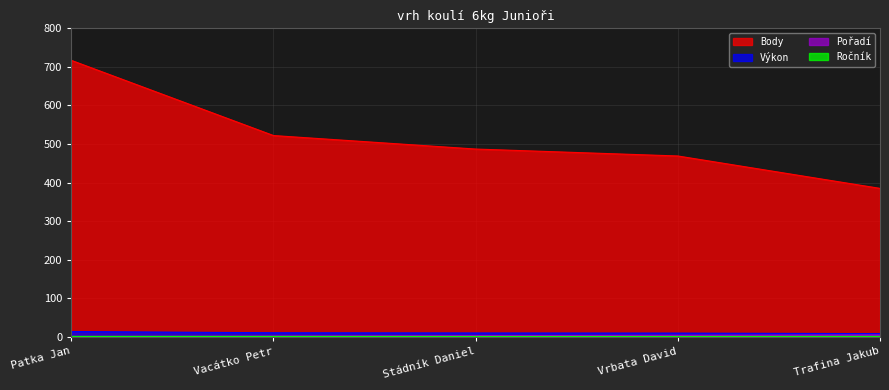

At which category is the sum across all series the highest?

Patka Jan